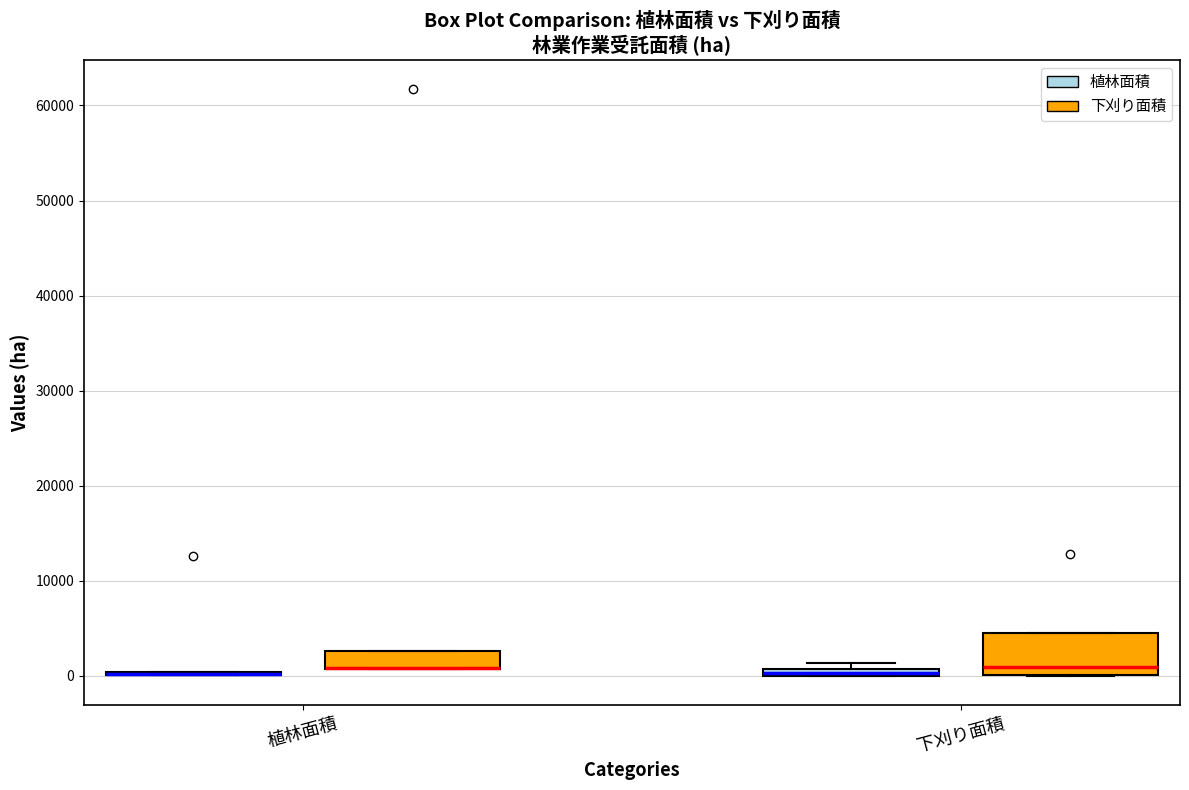

Where is the lower edge of the box for 植林面積 (下刈り面積) on the y-axis? The values are not printed on the chart, so give them approximately, as read against the axis.

1000